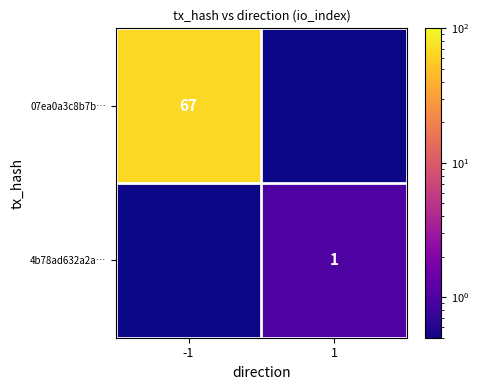

At which category is the sum across all series the highest?

-1